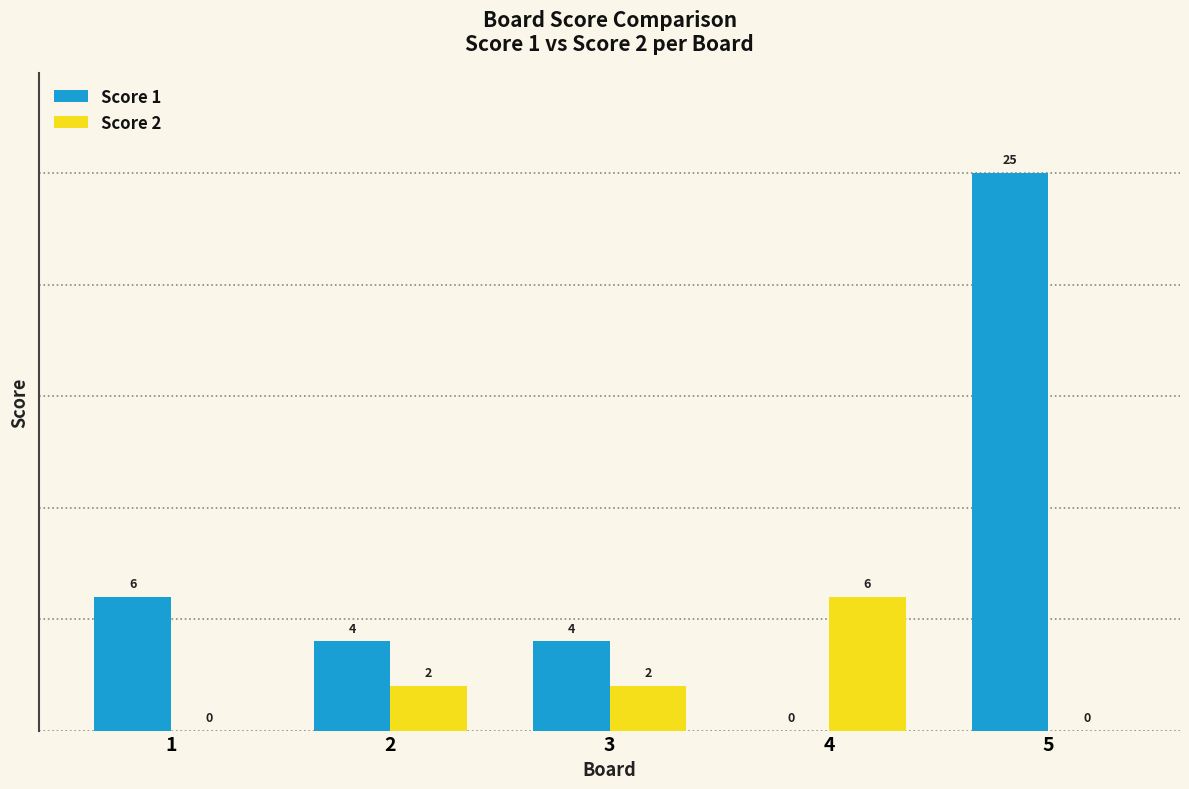

Is the value of Score 1 at 2 greater than the value of Score 2 at 3?

Yes